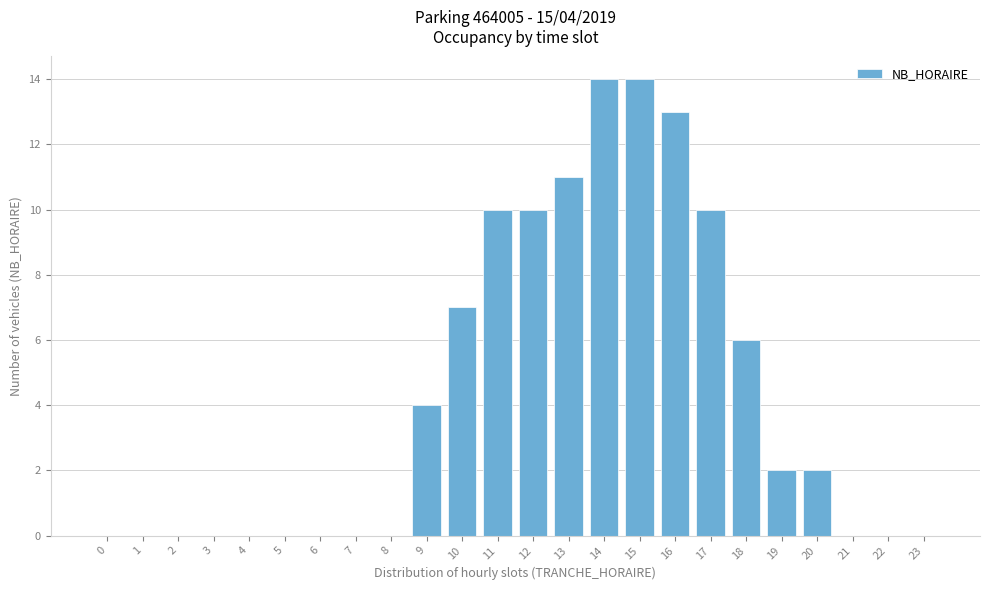

Reading right to left, transcribe all the data shown in this chart.

23=0	22=0	21=0	20=2	19=2	18=6	17=10	16=13	15=14	14=14	13=11	12=10	11=10	10=7	9=4	8=0	7=0	6=0	5=0	4=0	3=0	2=0	1=0	0=0